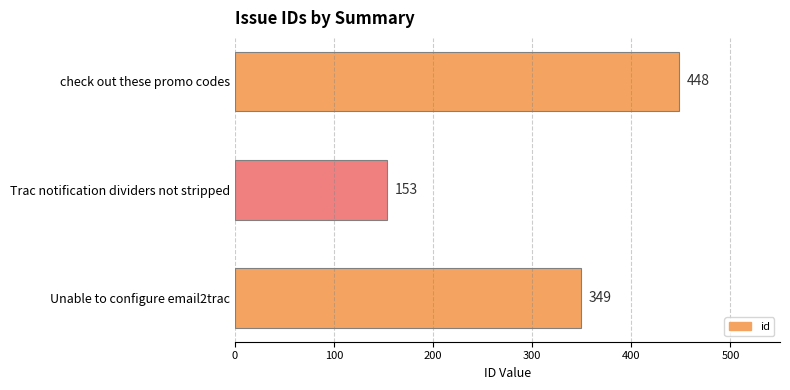

True or false: the data shows 448 at check out these promo codes.

True